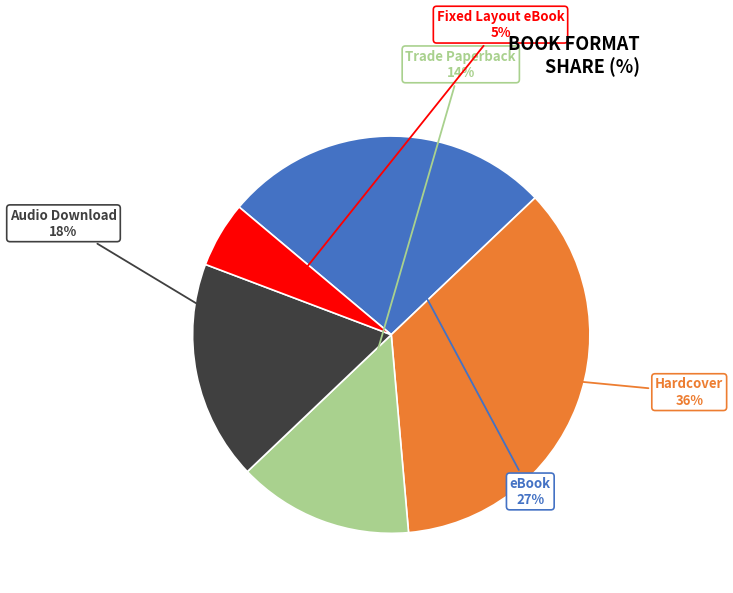

Does any single category account for the majority?

No